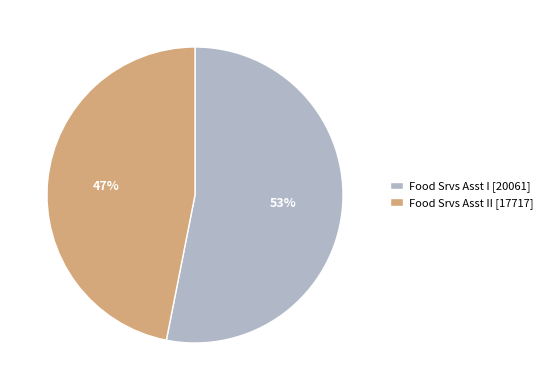

To the nearest percent, what is the difference between the largest and smallest slice percentages?

6%